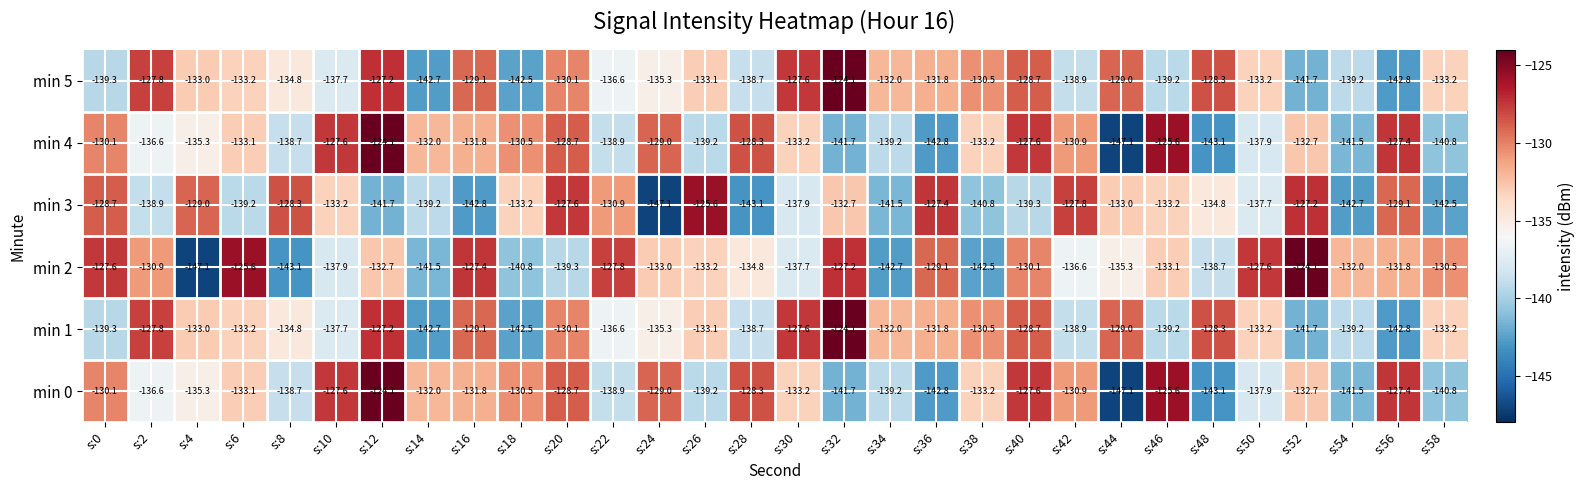

What is the sum of the min 0 values at s:2 and s:26?

-275.8